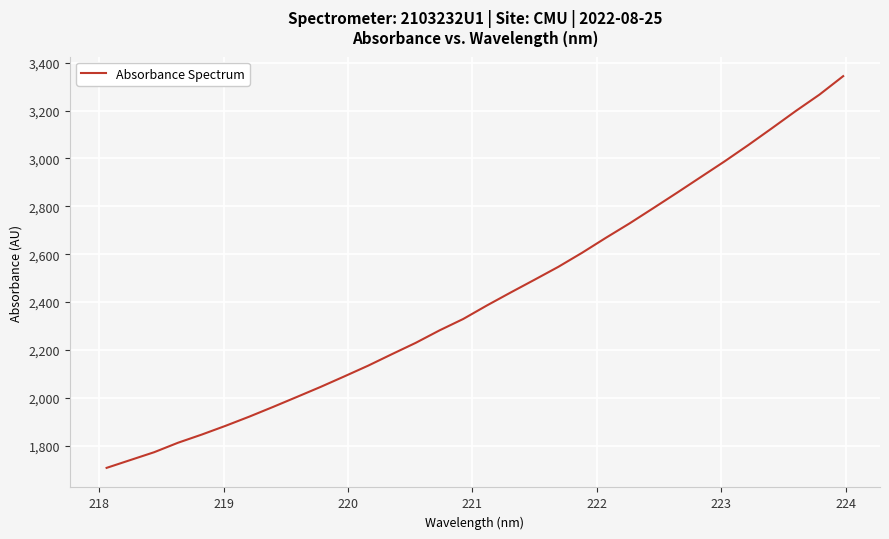

What is the difference between the maximum and second lowest values?

1603.0